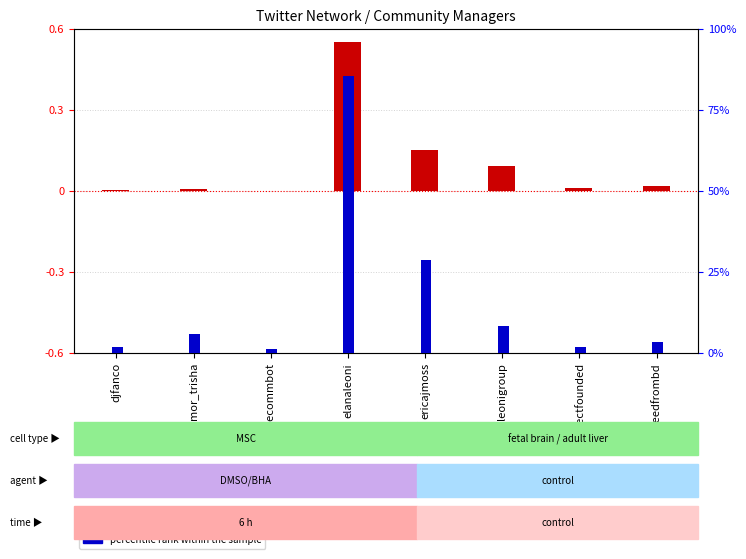

List the series in order of their peak value, lowest first.

log2 ratio (Followed), percentile rank (Followers)